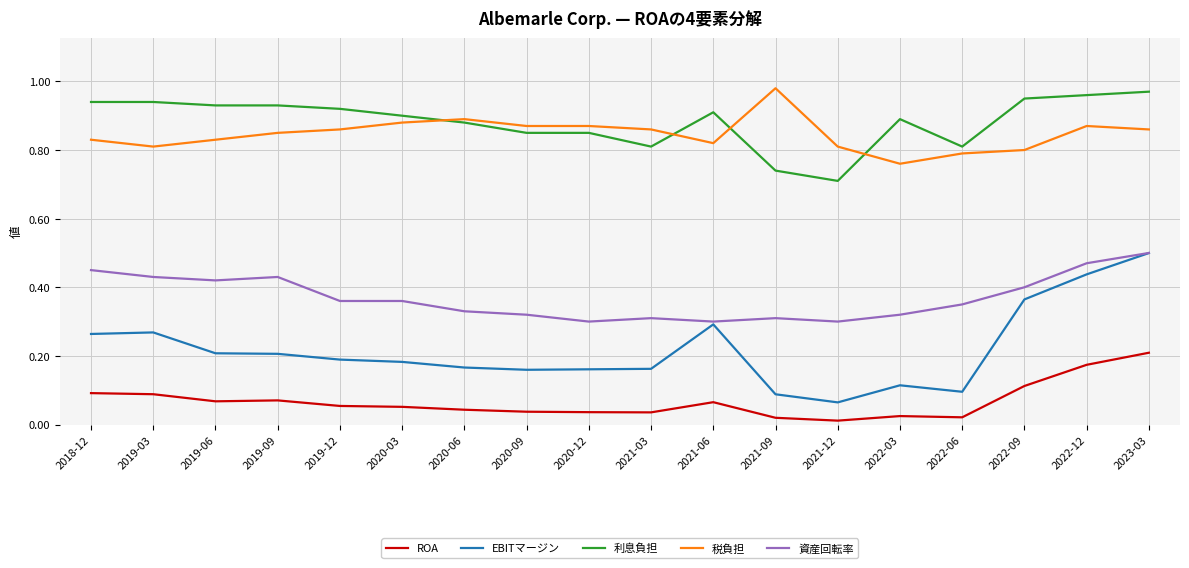

Between 2019-03 and 2023-03, which series saw the biggest shift?

EBITマージン